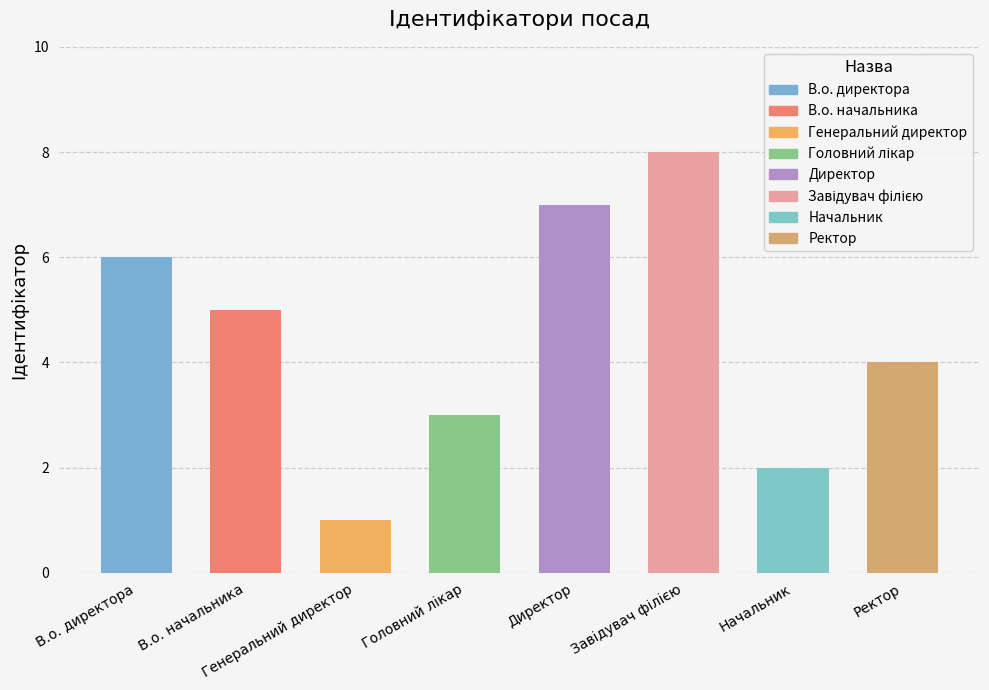

List the labels in order of value, smallest first.

Генеральний директор, Начальник, Головний лікар, Ректор, В.о. начальника, В.о. директора, Директор, Завідувач філією